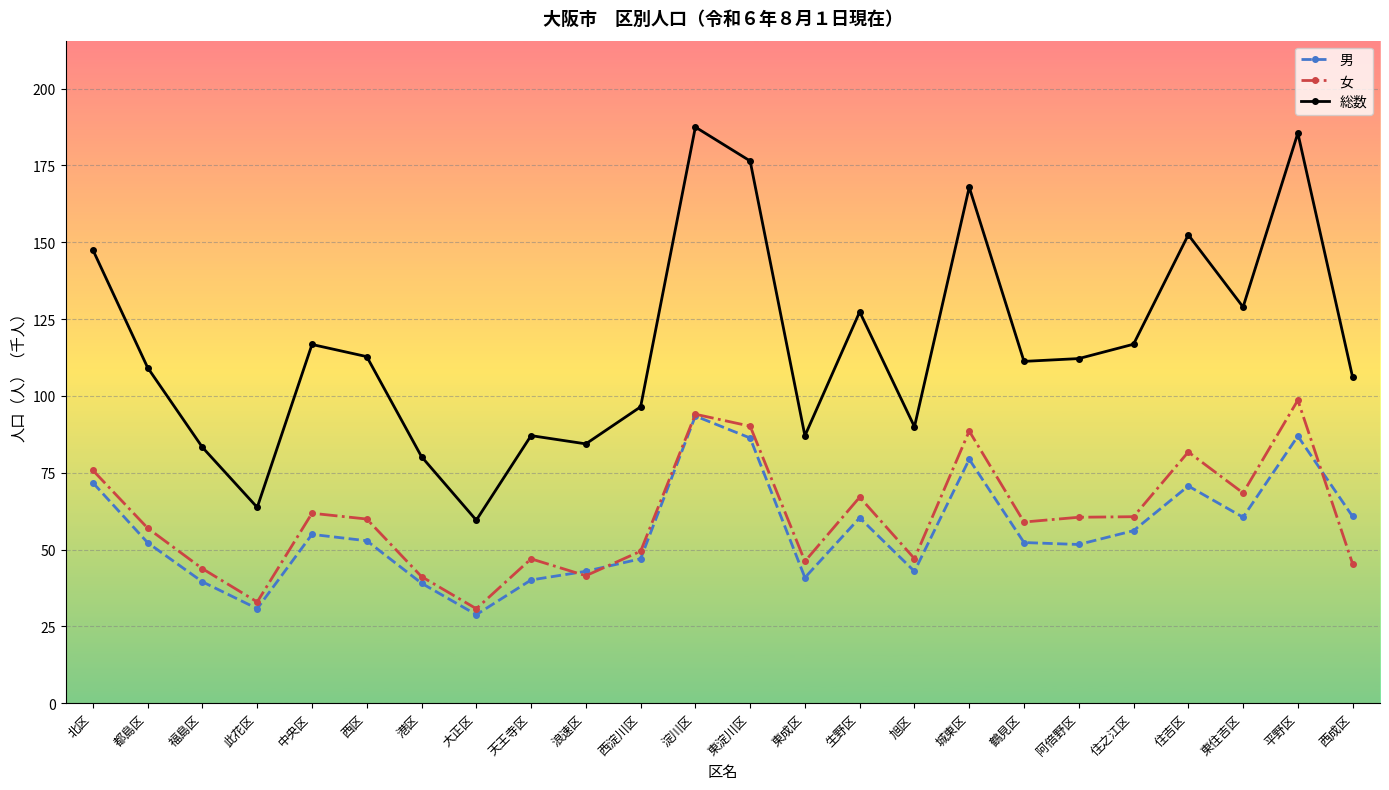

Which category has the highest value across all series?

淀川区